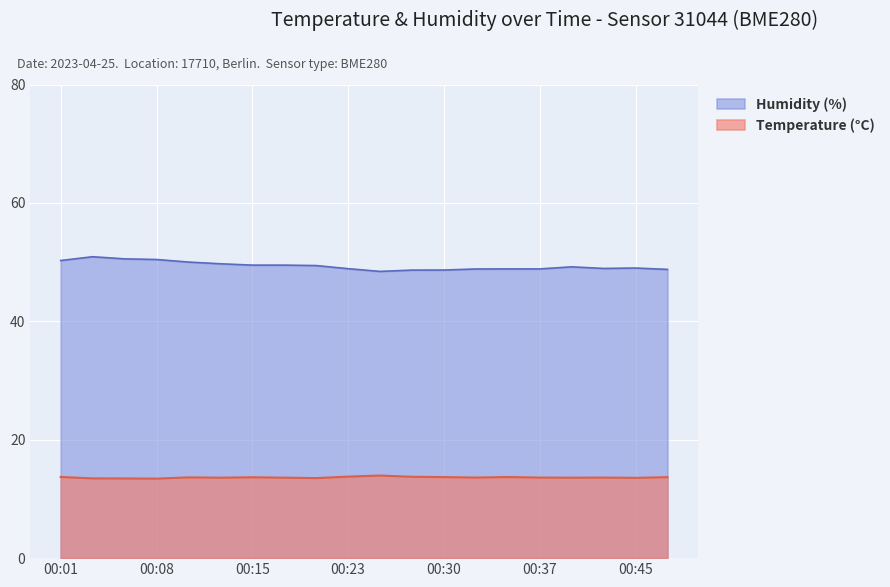

Does the chart display data point markers on the line(s)?

No